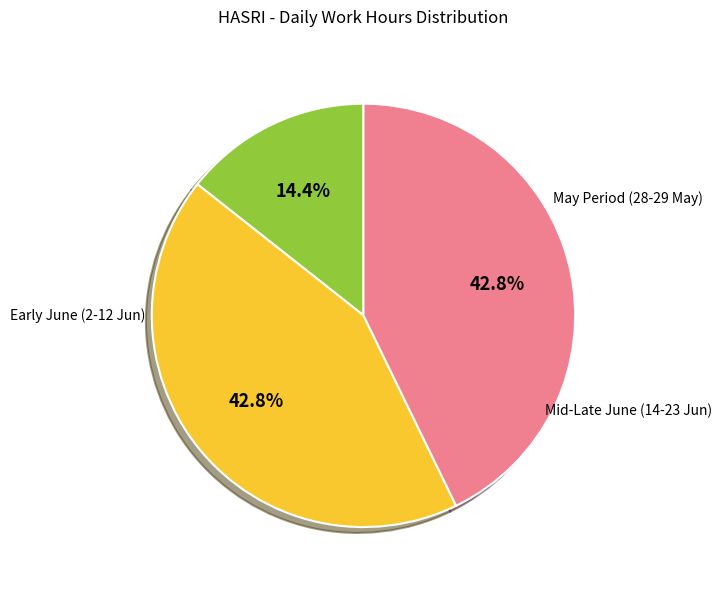

Does any single category account for the majority?

No